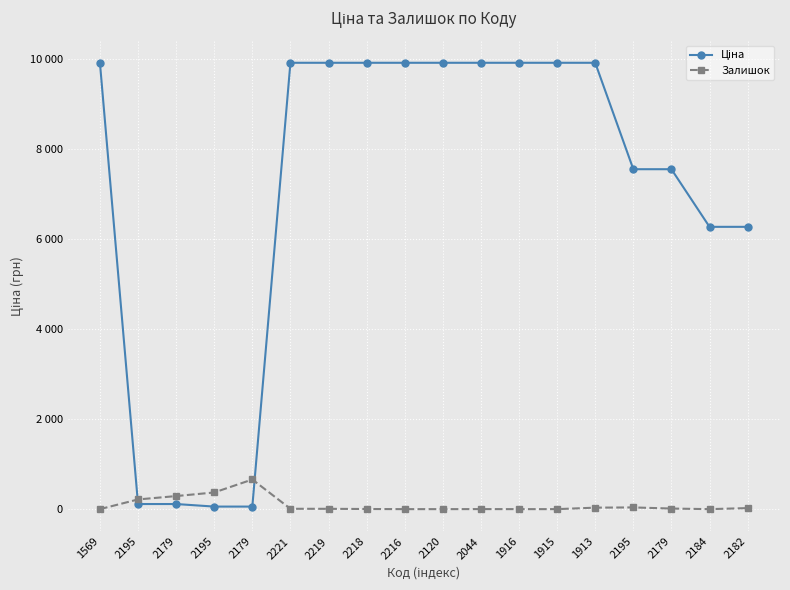

The Залишок series shows 0.0 at 1915. True or false?

True